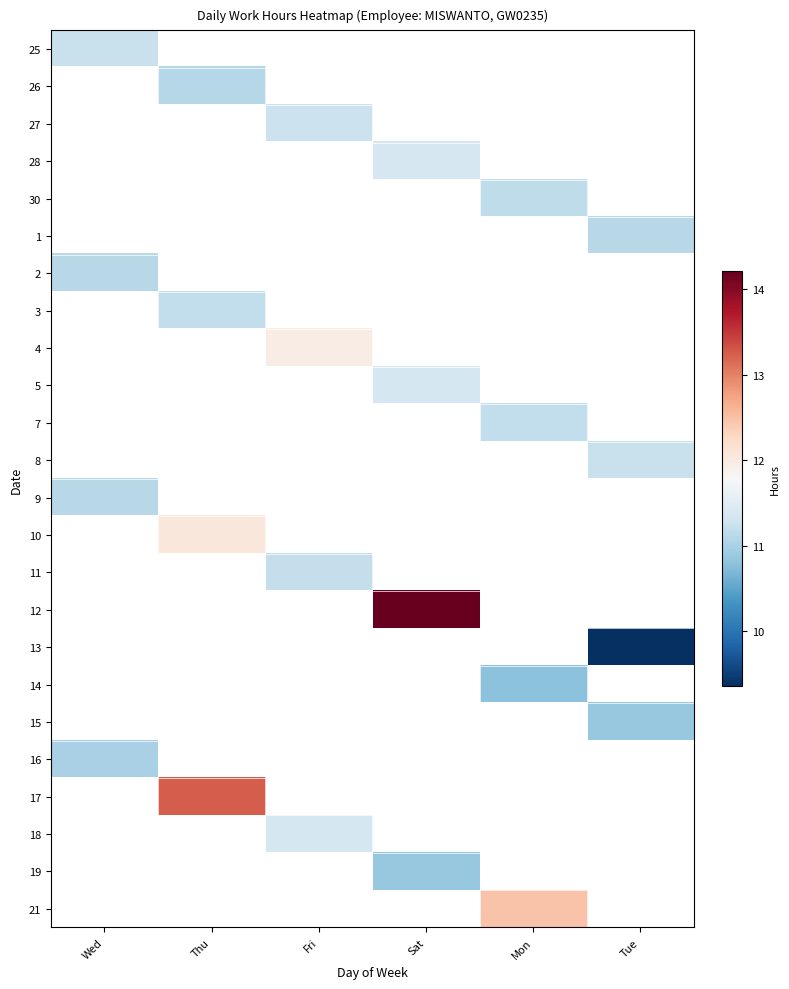

The value of 19 at Sat is 10.9. True or false?

True